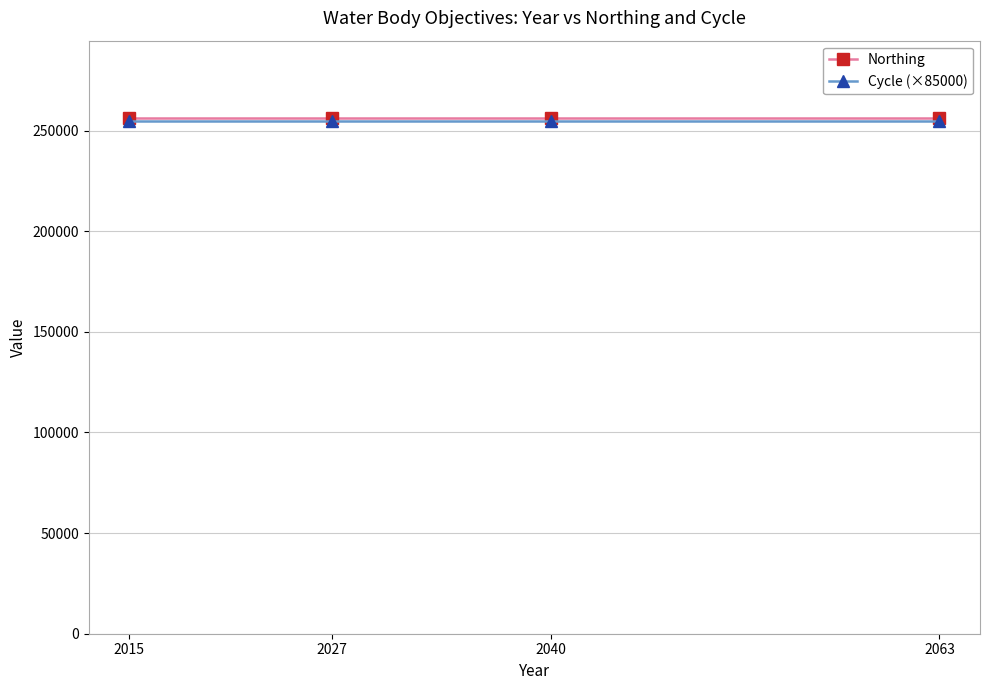

True or false: Northing and Cycle (×85000) intersect in this chart.

False